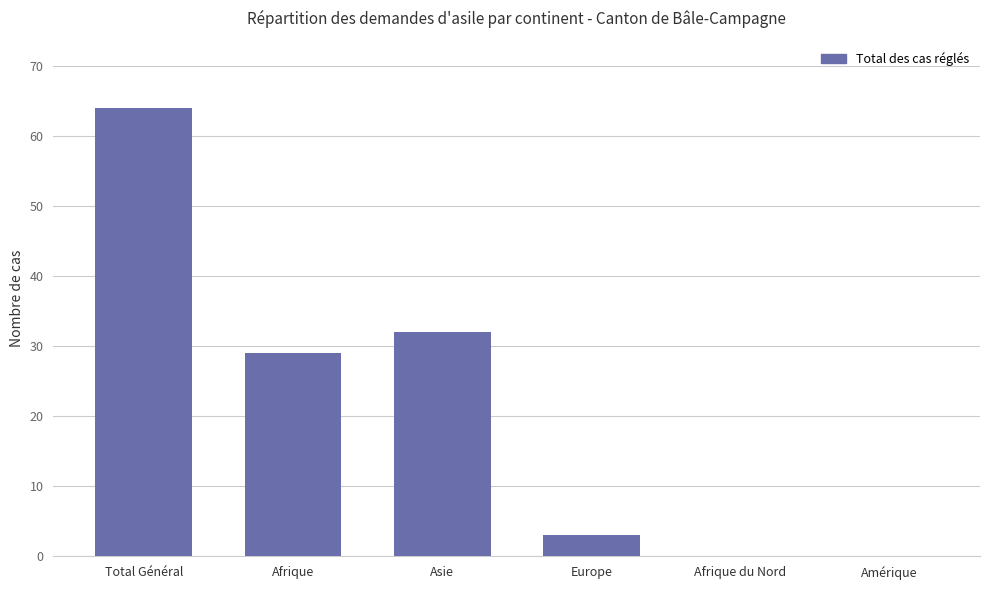

What is the greatest value displayed?

64